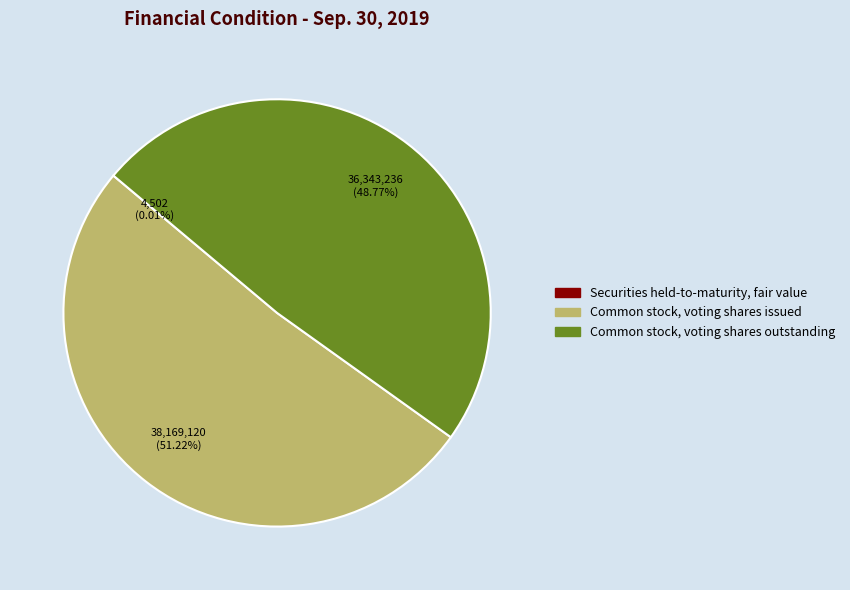

To the nearest percent, what is the average slice percentage?

33%